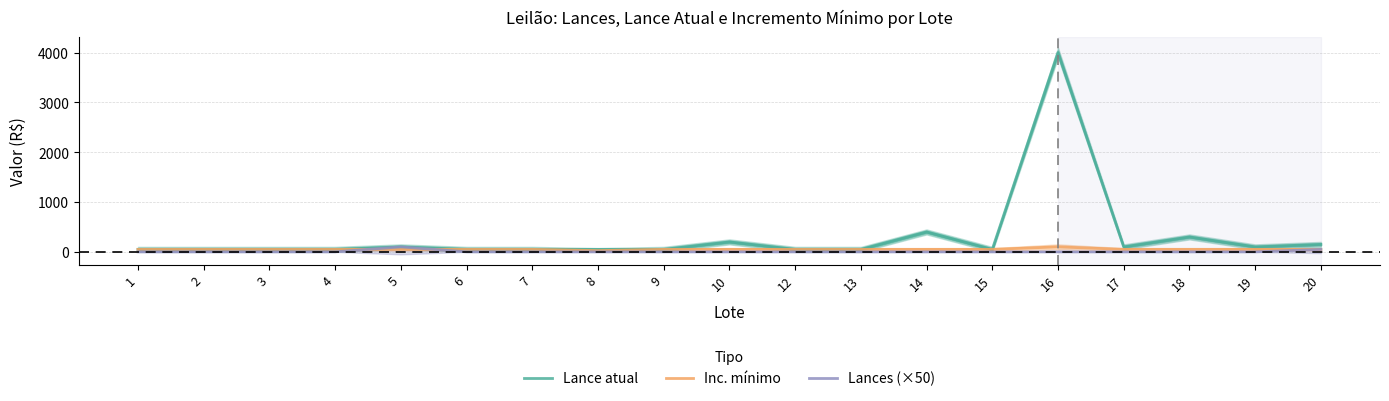

True or false: Lances (×50) has a value of 100 at 5.

True